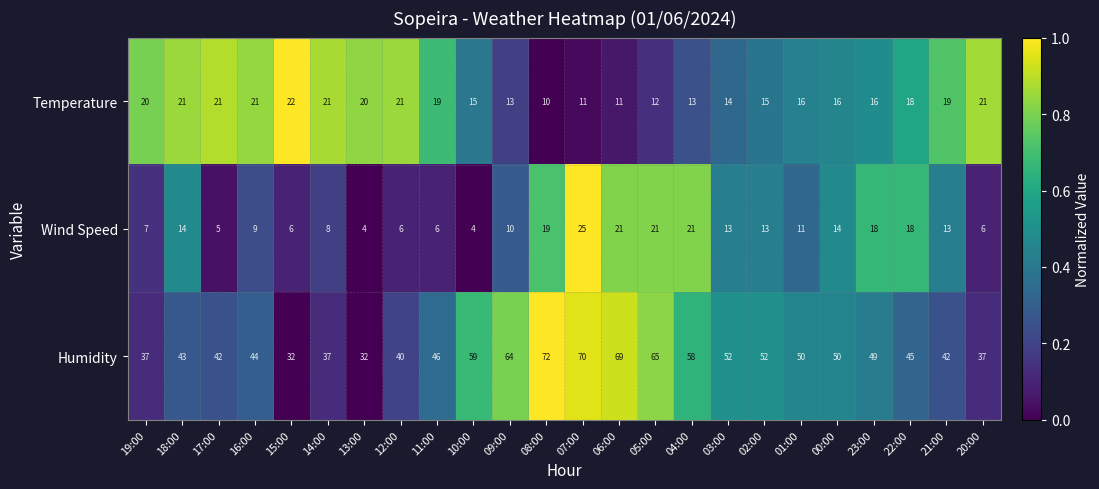

True or false: Humidity has a value of 37 at 14:00.

True